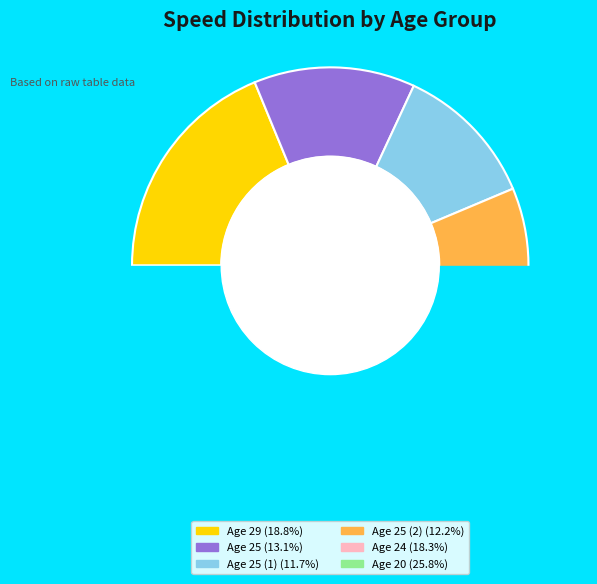

To the nearest percent, what percentage of the pie is 24?

18%